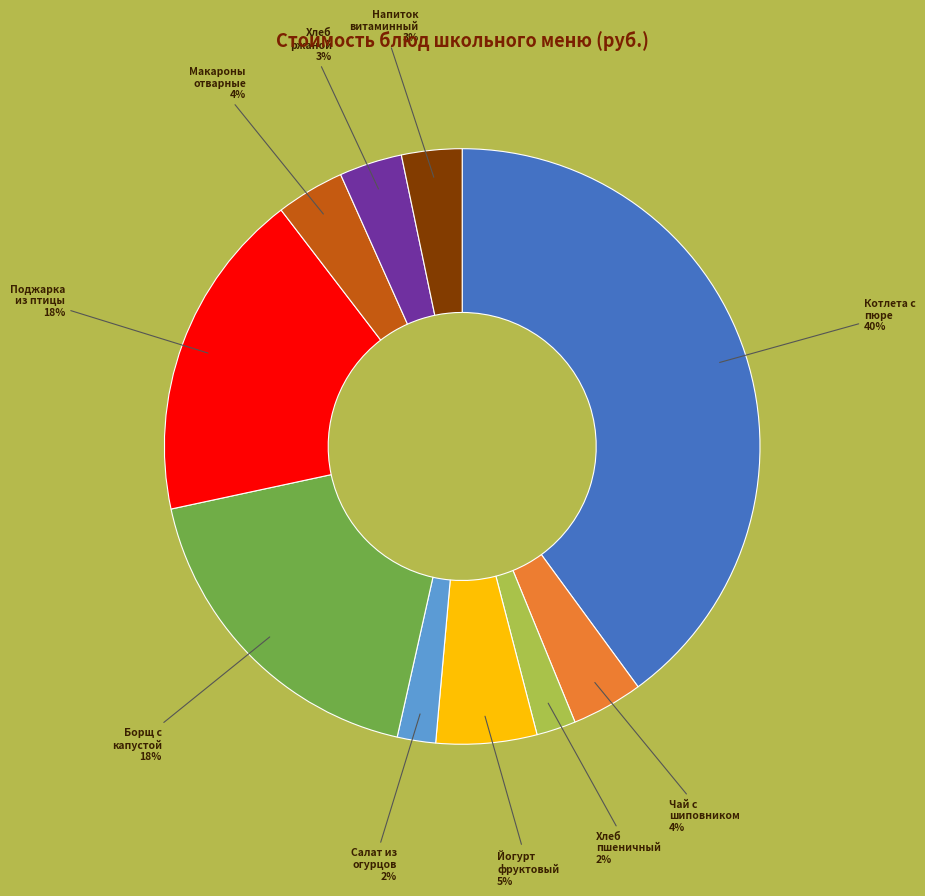

Is there a majority slice in this chart?

No